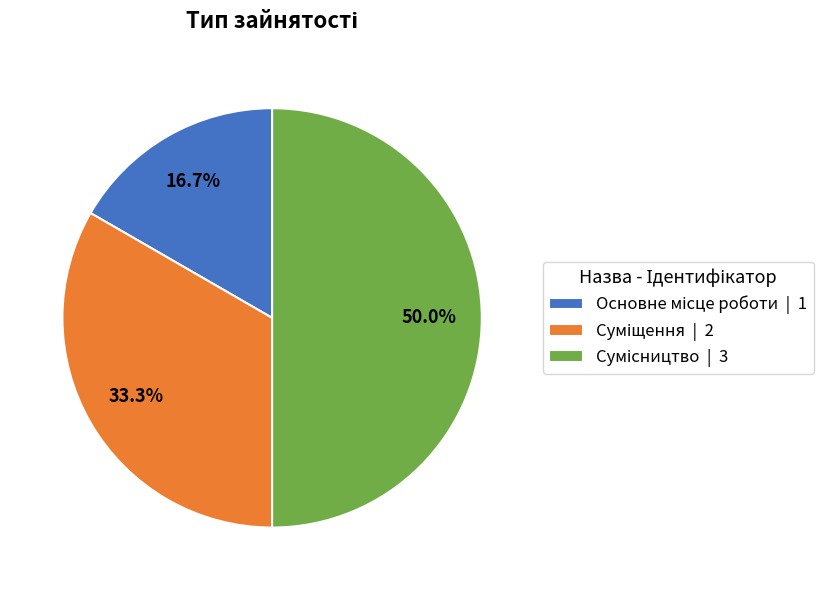

To the nearest percent, what is the difference between the largest and smallest slice percentages?

33%